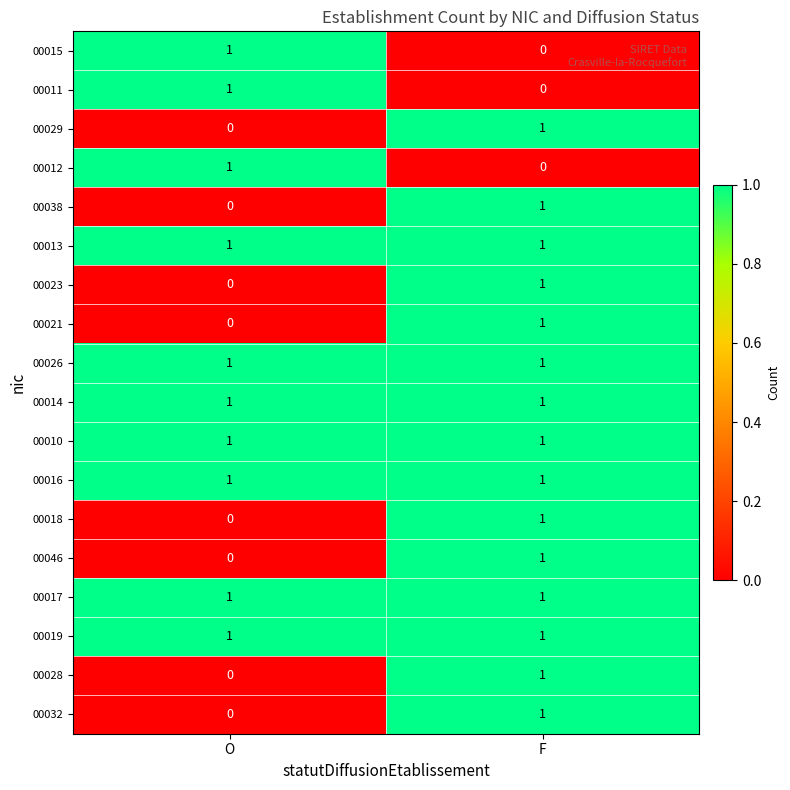

How many data points does each series have?

2